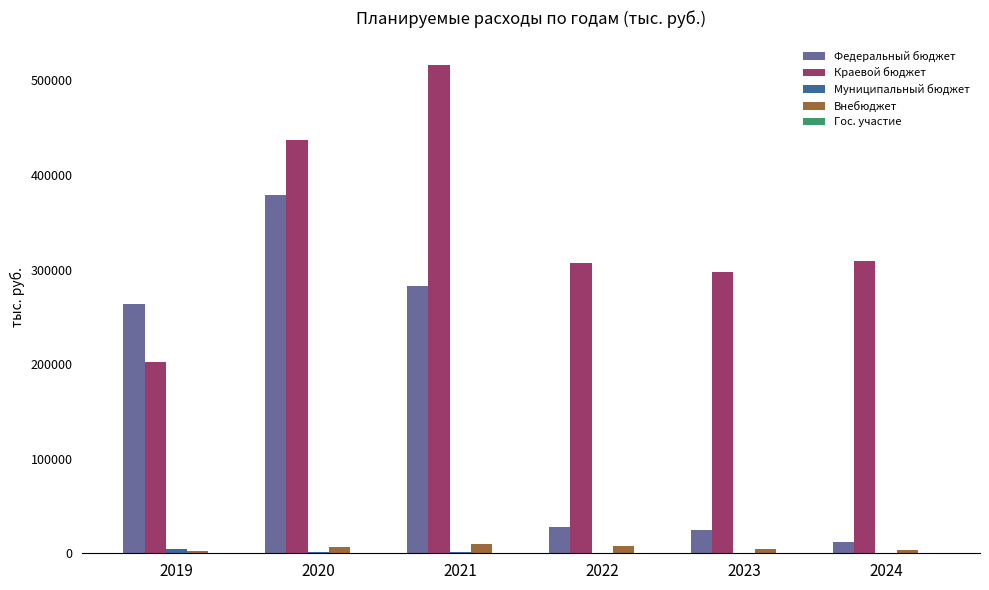

Which series changed the most between 2020 and 2022?

Федеральный бюджет